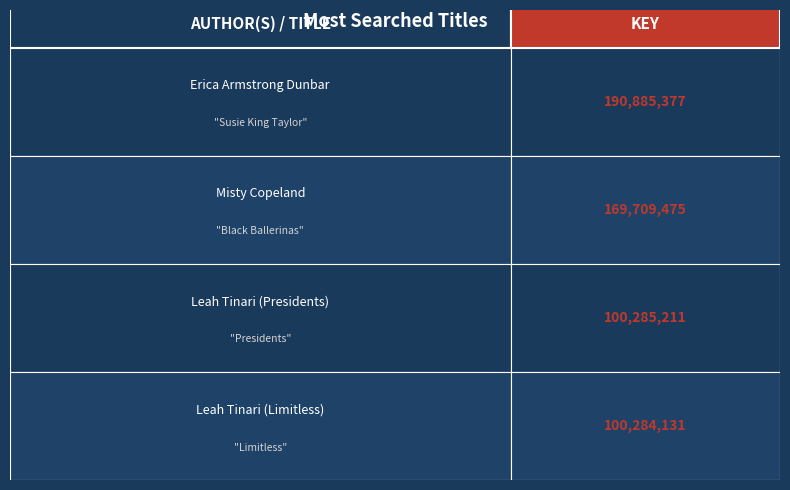

What is the smallest value displayed?

100284131